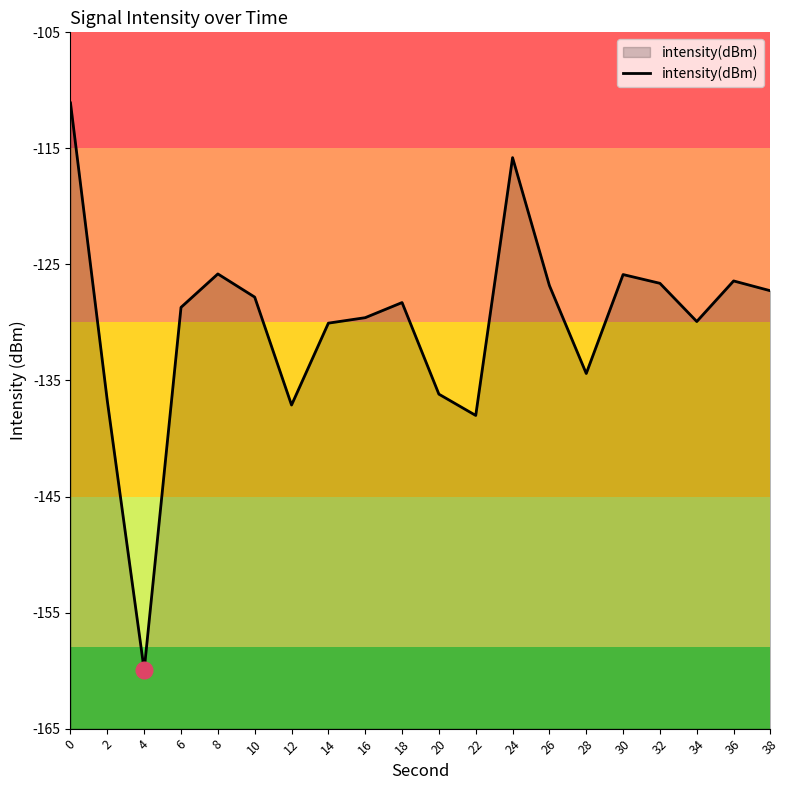

What is the value of the 18th point from the left?

-129.9